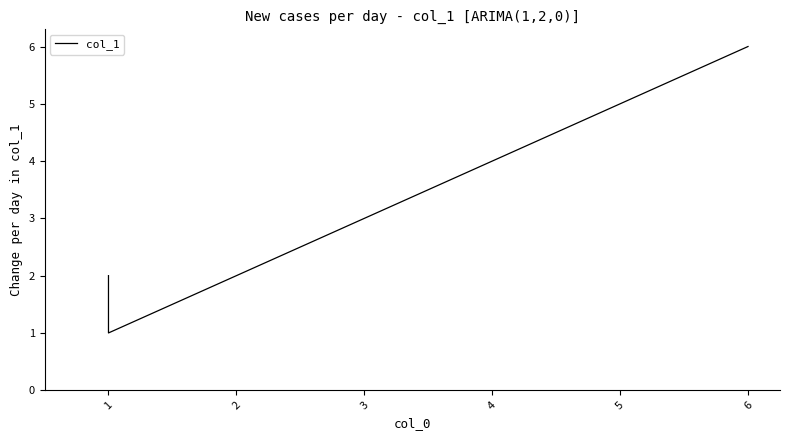

What is the difference between the maximum and minimum values?

5